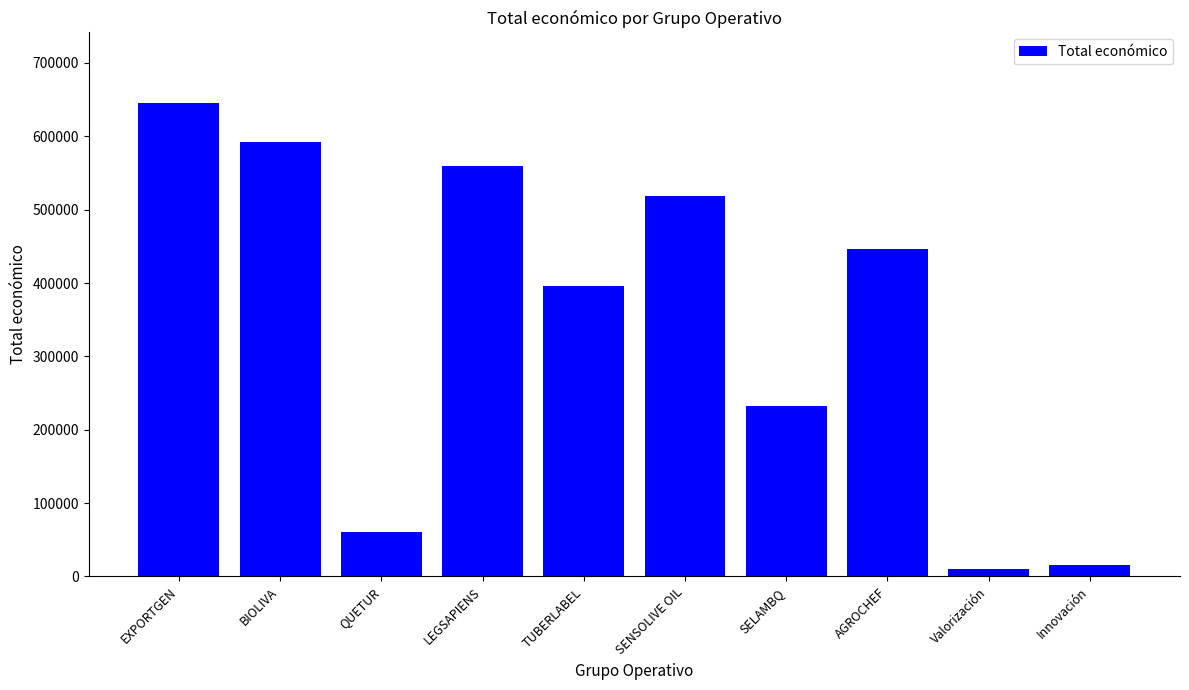

At which label is the value closest to 327396?

TUBERLABEL